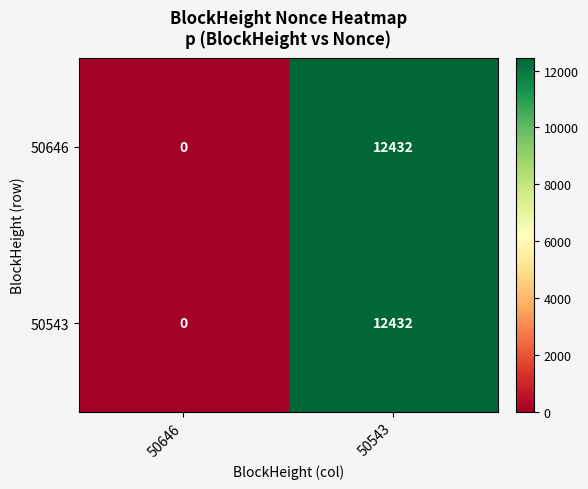

Where is 50543 nearest to the value 6216?

50646